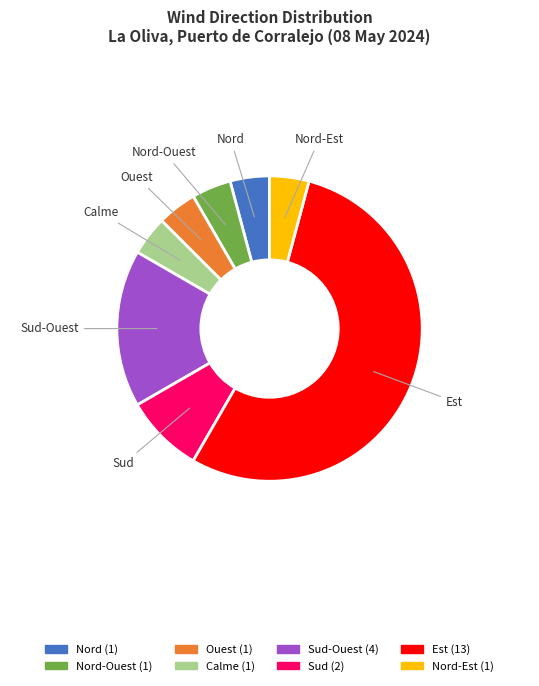

Does any single category account for the majority?

Yes